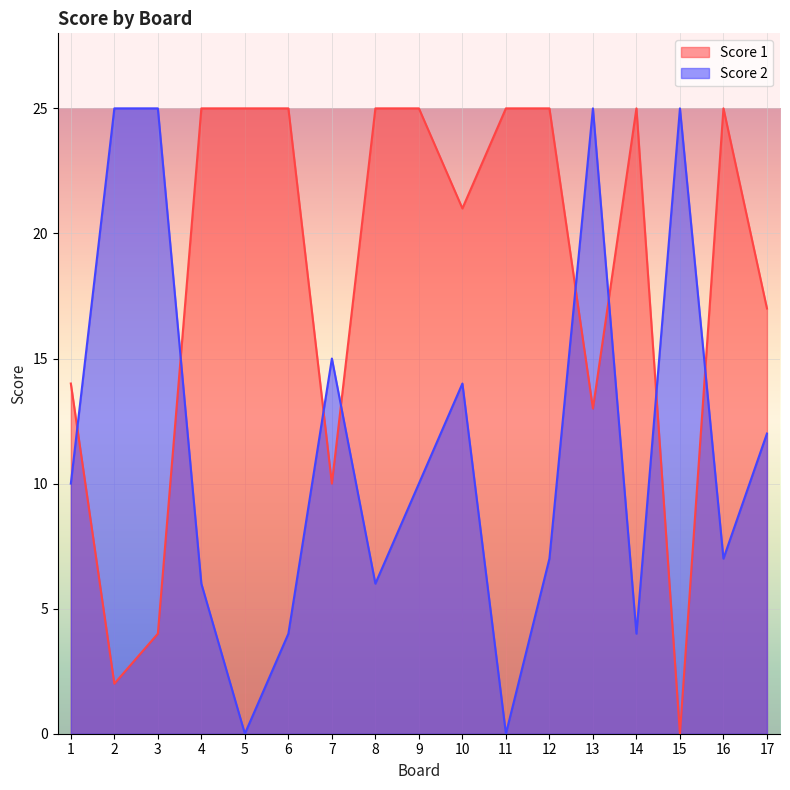

Reading right to left, list all the values displayed in this chart.

Score 1: 17	25	0	25	13	25	25	21	25	25	10	25	25	25	4	2	14
Score 2: 12	7	25	4	25	7	0	14	10	6	15	4	0	6	25	25	10